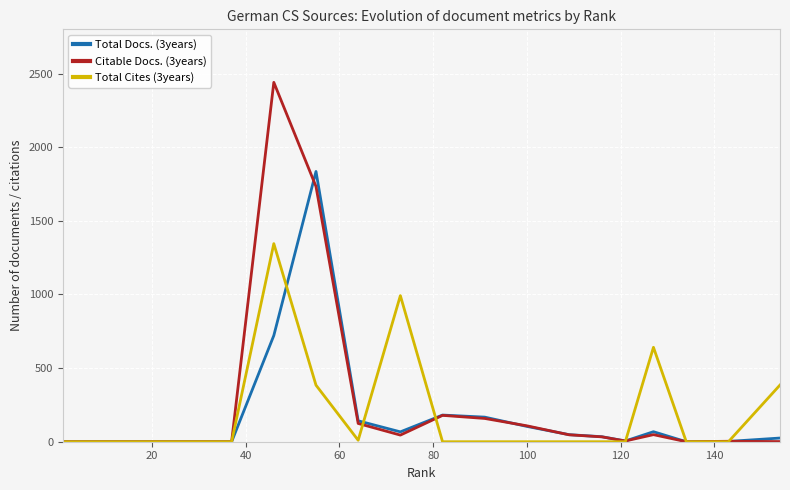

What is the maximum value shown in the chart?

2440